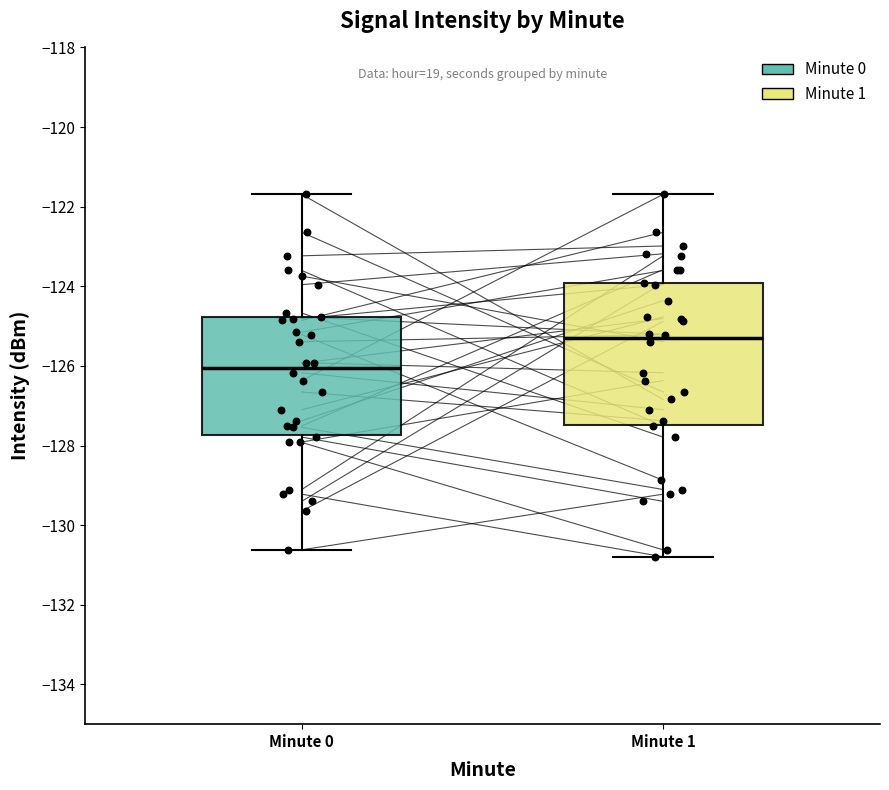

Where is the upper edge of the box for Minute 1 on the y-axis? The values are not printed on the chart, so give them approximately, as read against the axis.

-124.0